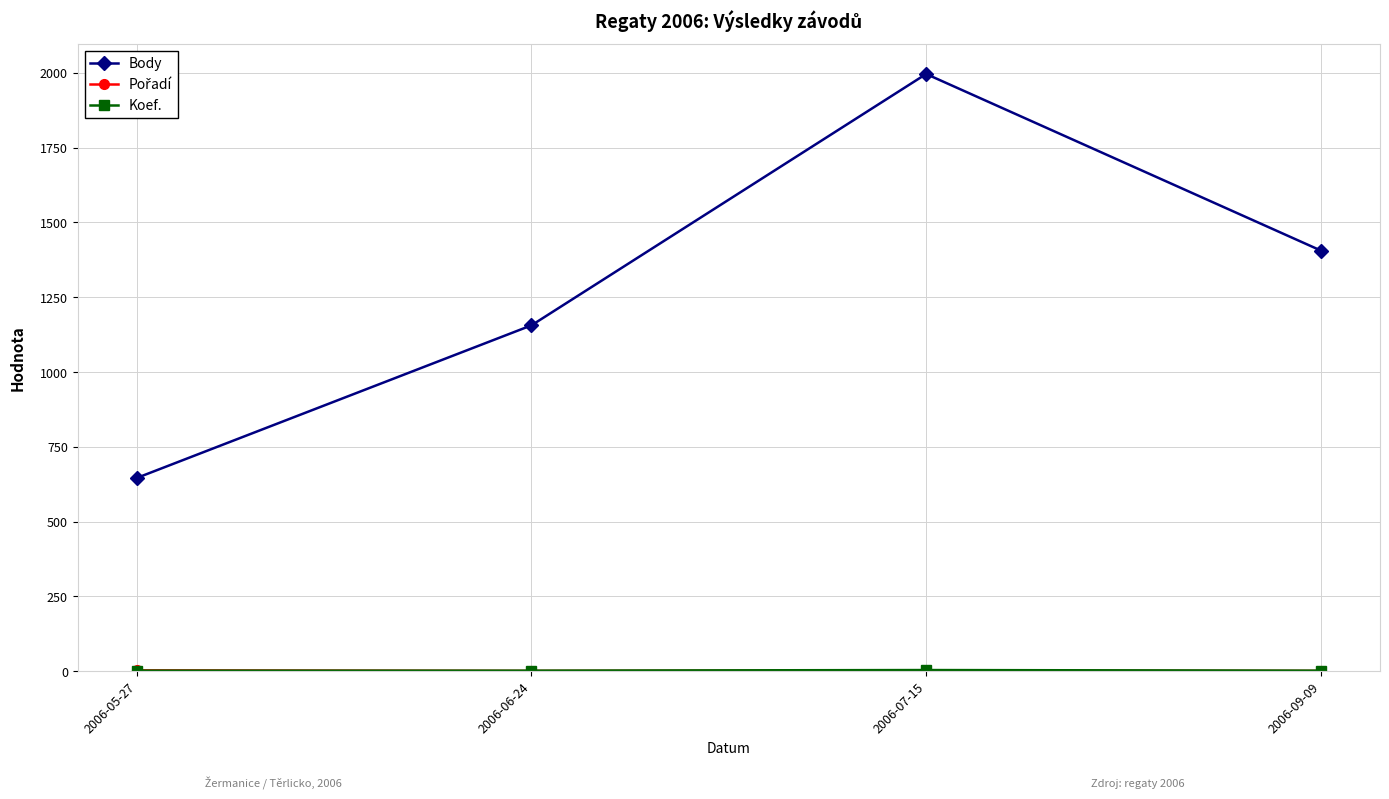

Which series has the largest range (max minus min)?

Body